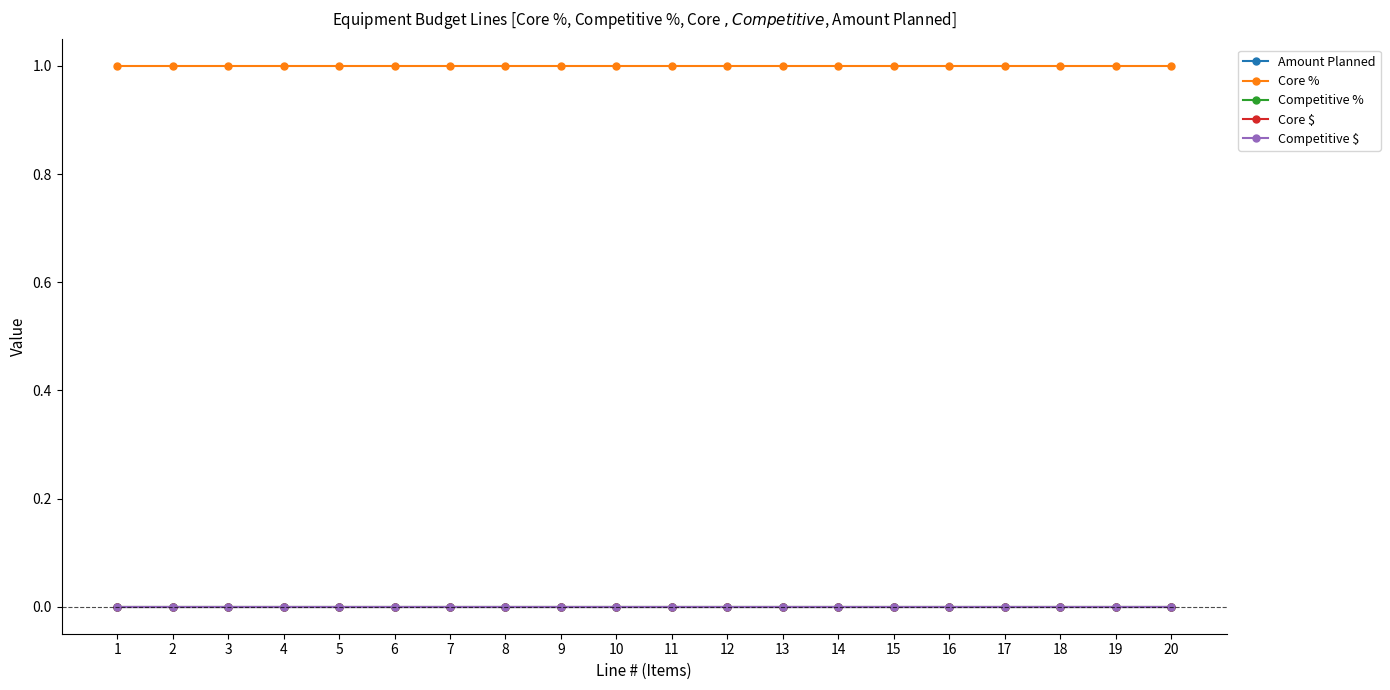

Rank the series at 19 from highest to lowest value.

Core %, Amount Planned, Competitive %, Core $, Competitive $